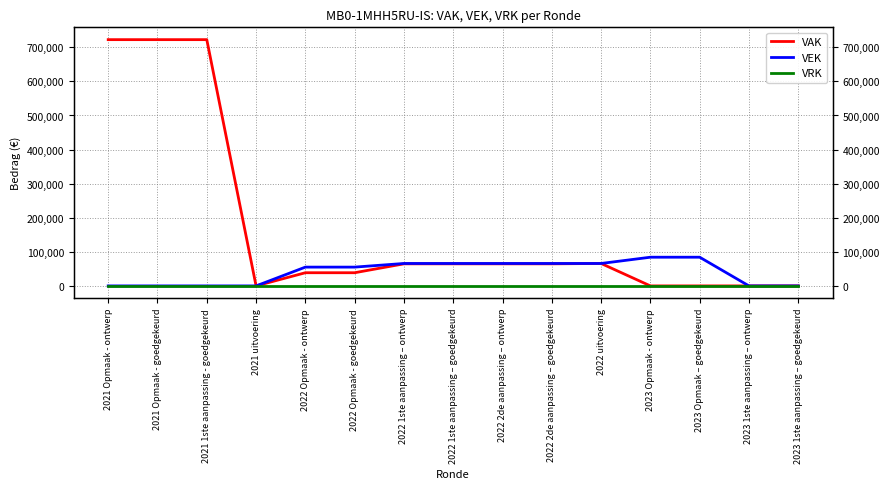

Rank the series at 2021 uitvoering from lowest to highest value.

VAK, VEK, VRK